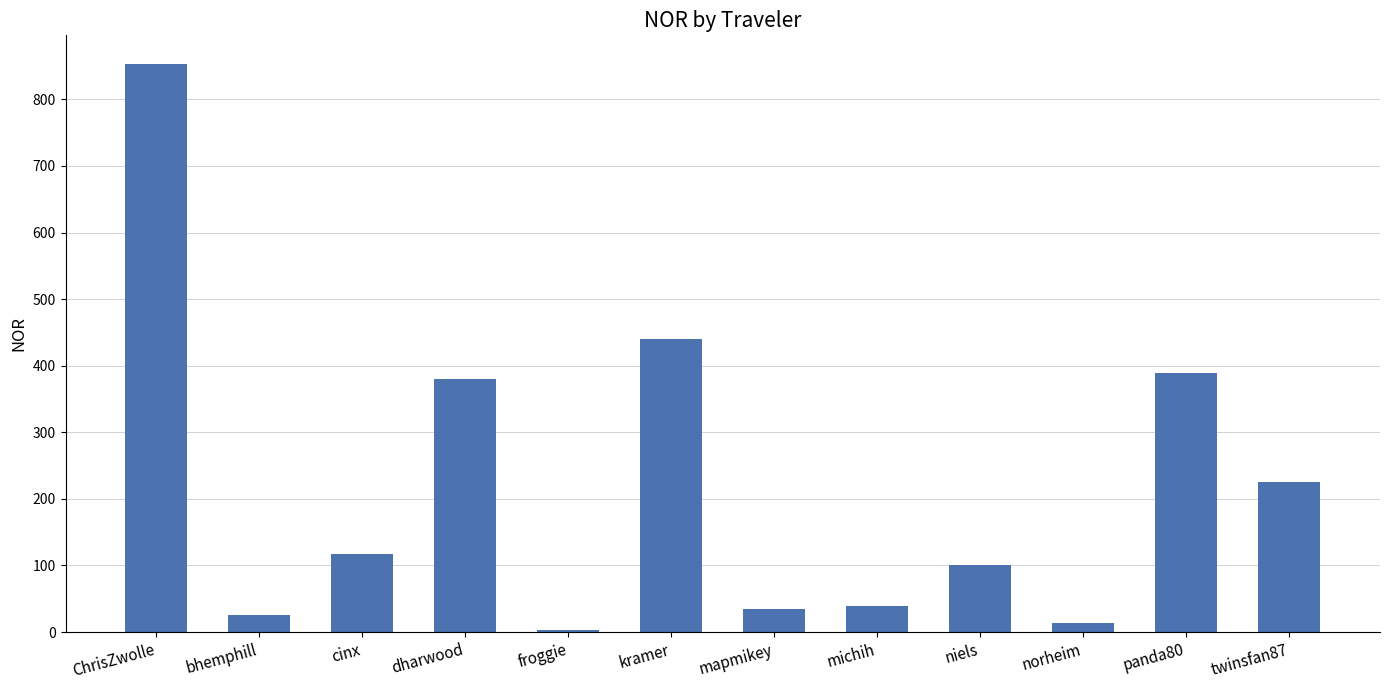

How many distinct data groups are displayed?

1